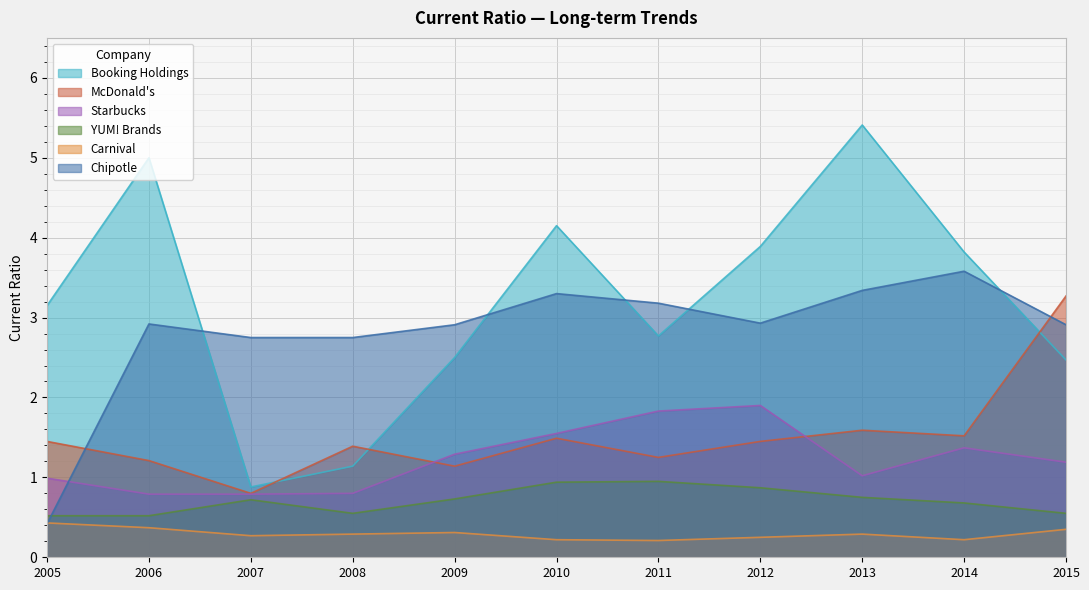

What is the sum of the Chipotle values at 2014 and 2012?

6.5